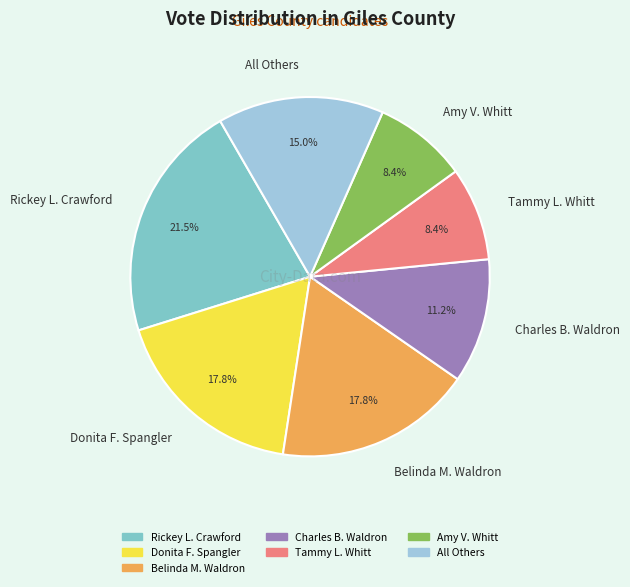

Is there any slice that represents more than half of the pie?

No